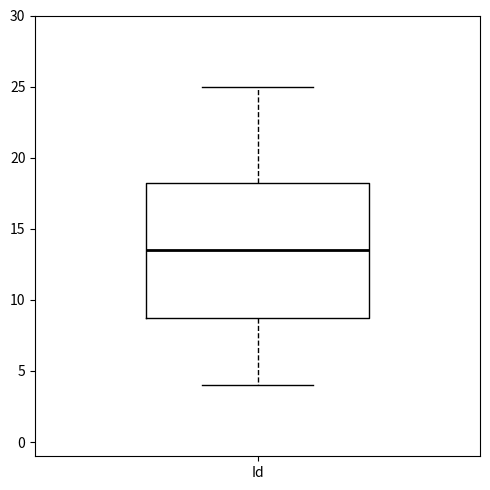

Where does the upper whisker of the box for Id end on the y-axis? The values are not printed on the chart, so give them approximately, as read against the axis.

25.0